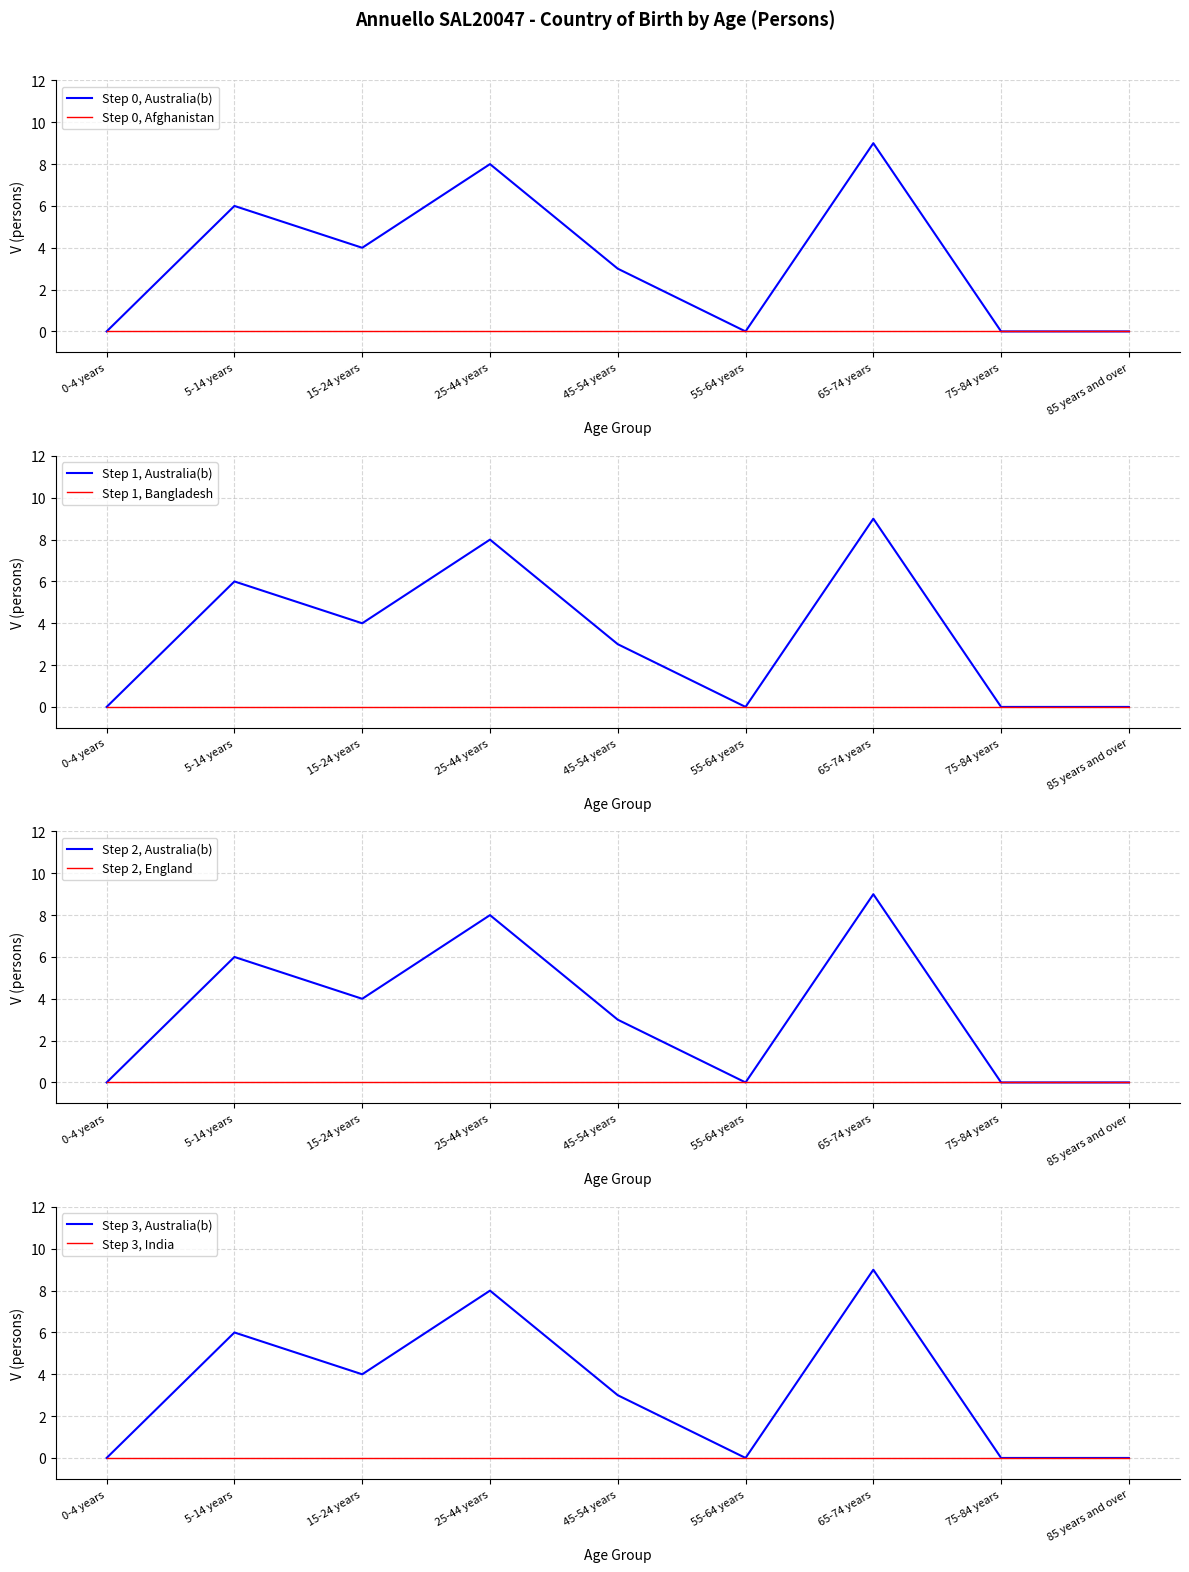

Is this an area chart (filled region under the line)?

No